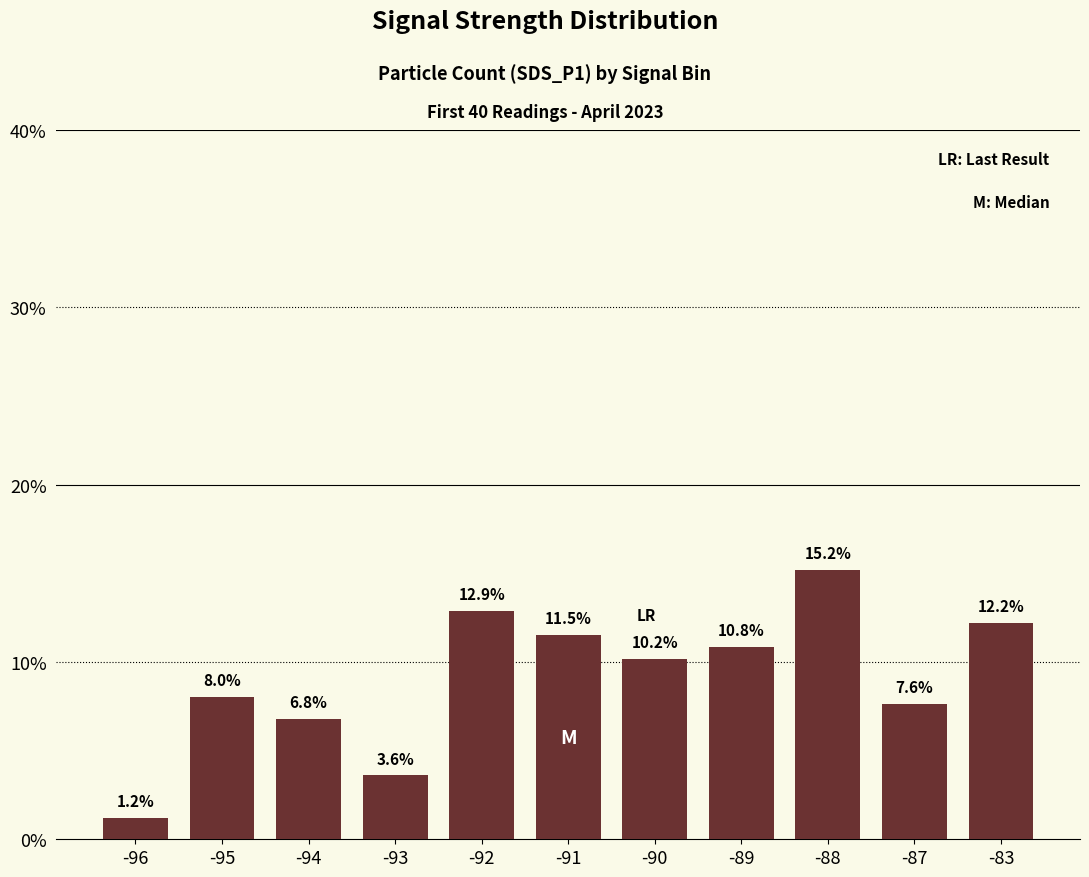

What is the smallest value displayed?

1.2